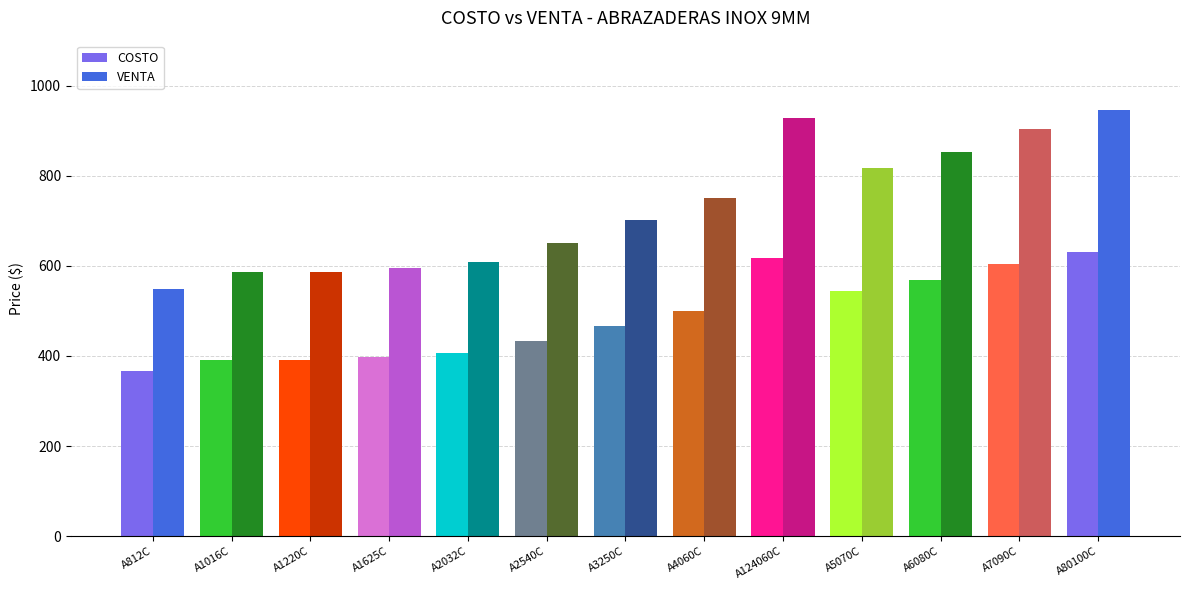

What are all the series names shown in the legend?

COSTO, VENTA